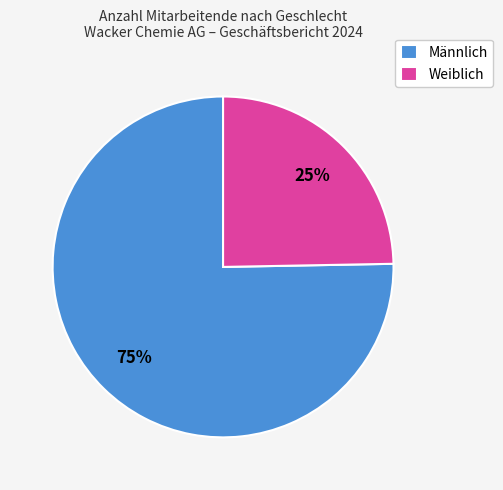

Combined, do Männlich and Weiblich account for over 50%?

Yes